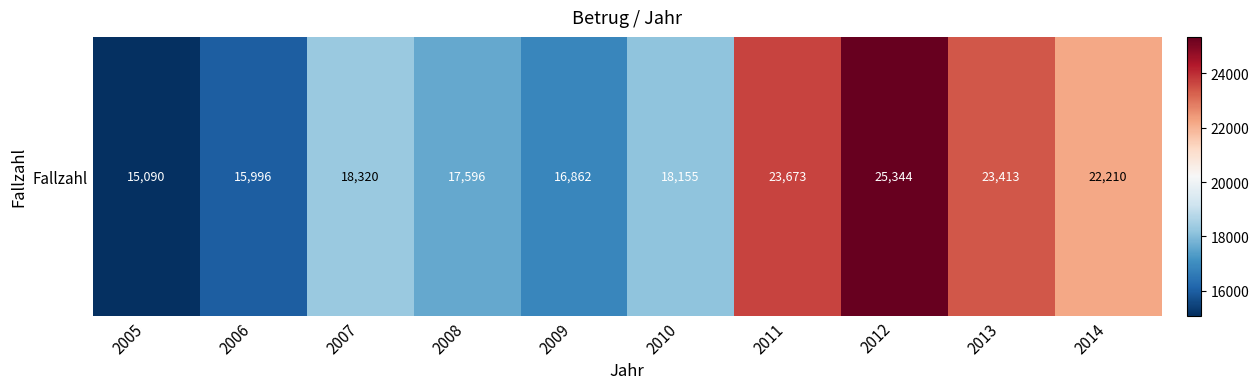

Which label corresponds to the largest value in the chart?

2012